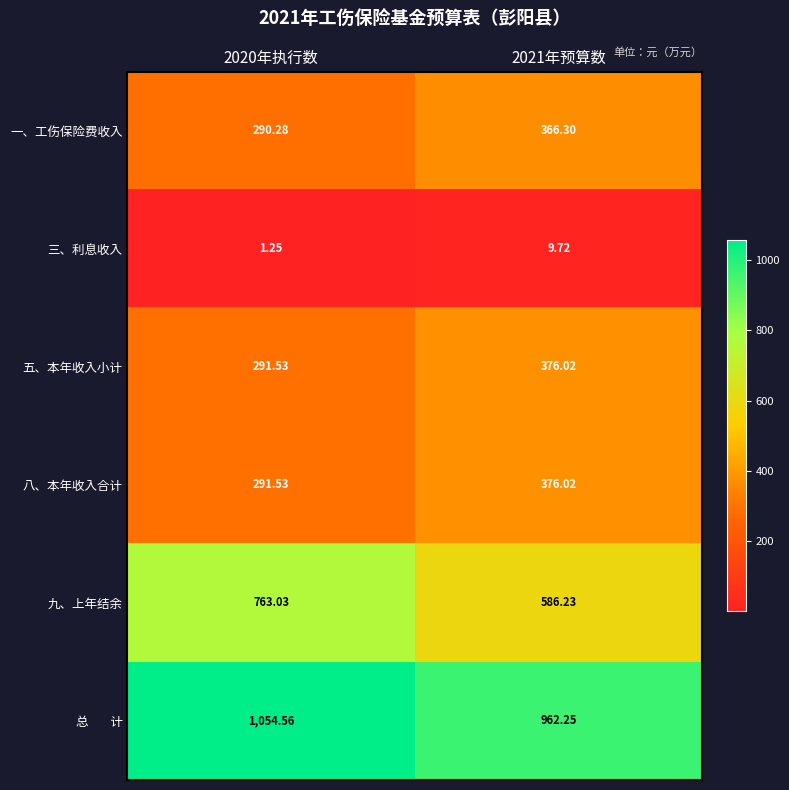

Is the value of 八、本年收入合计 at 2020年执行数 greater than the value of 一、工伤保险费收入 at 2020年执行数?

Yes